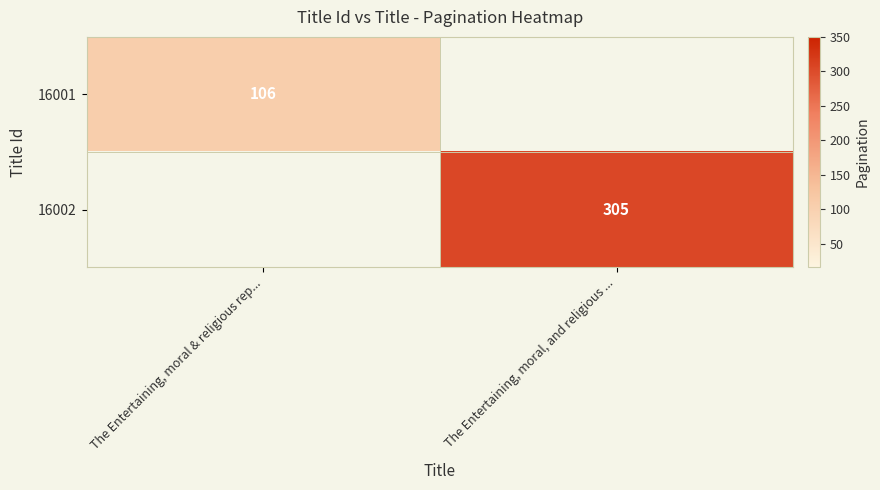

True or false: 16002 has a value of 477 at The Entertaining, moral, and religious ....

False